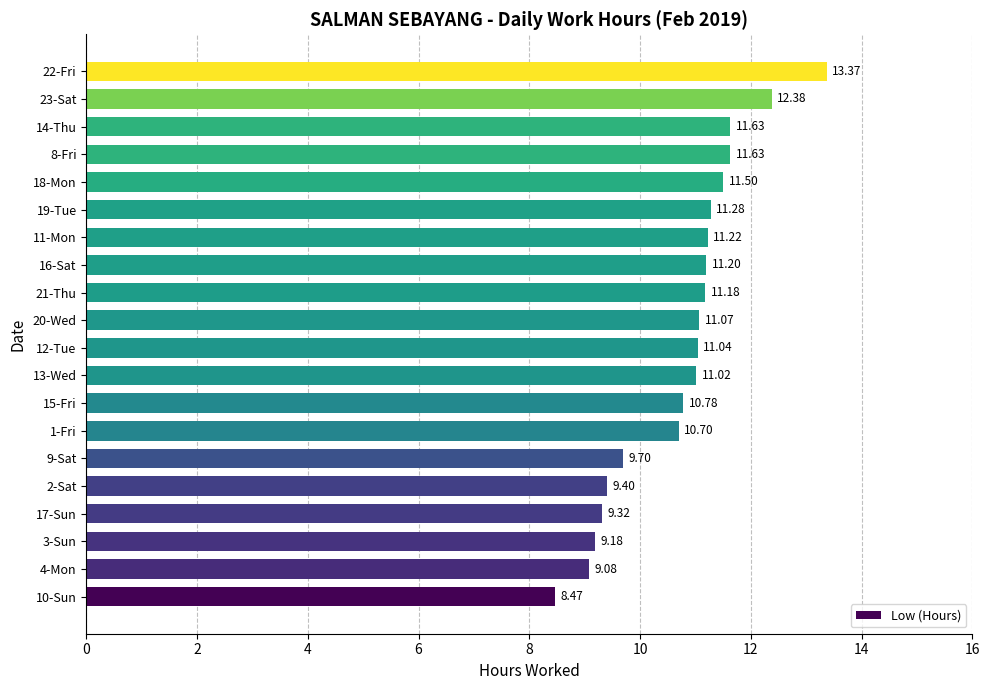

What is the change in value from 4-Mon to 2-Sat?

+0.3